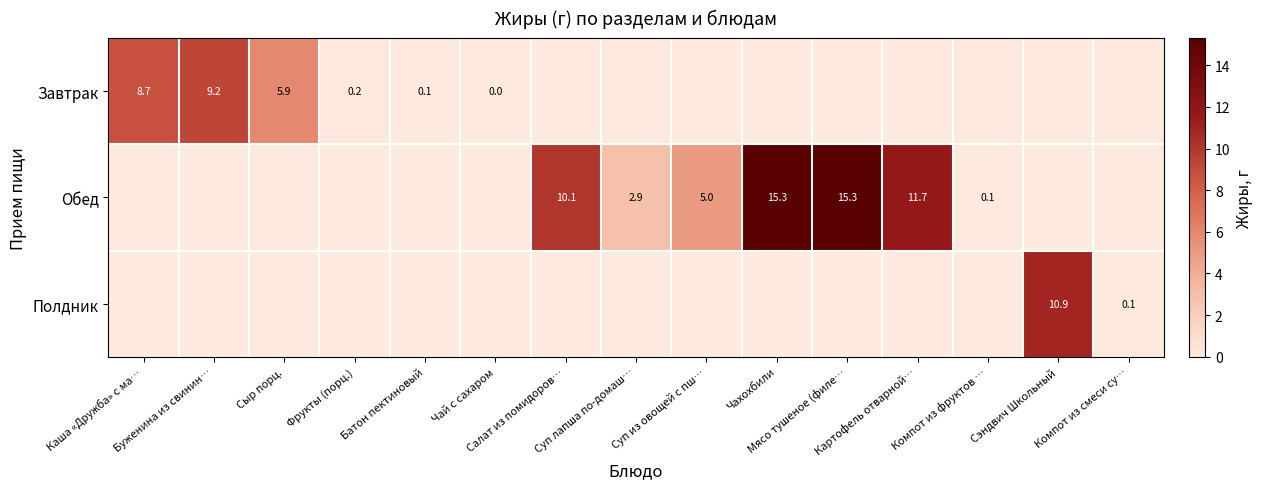

The Завтрак series shows -3.3 at Мясо тушеное (филе…. True or false?

False